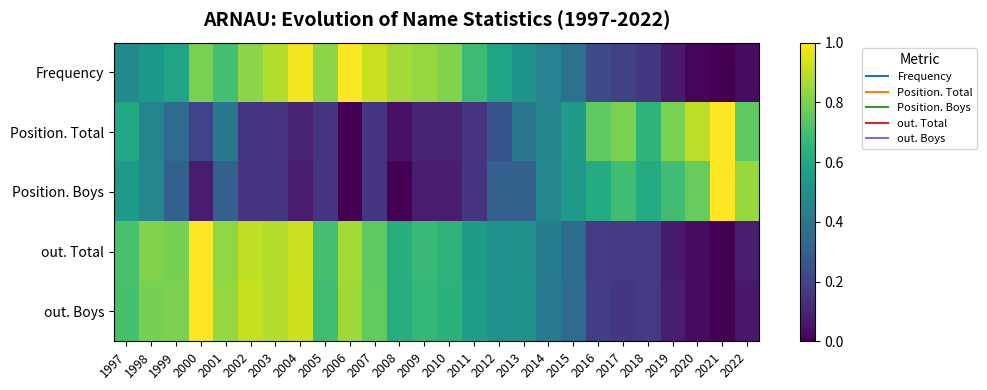

What is the difference between the highest and lowest values at 2006?

1.0